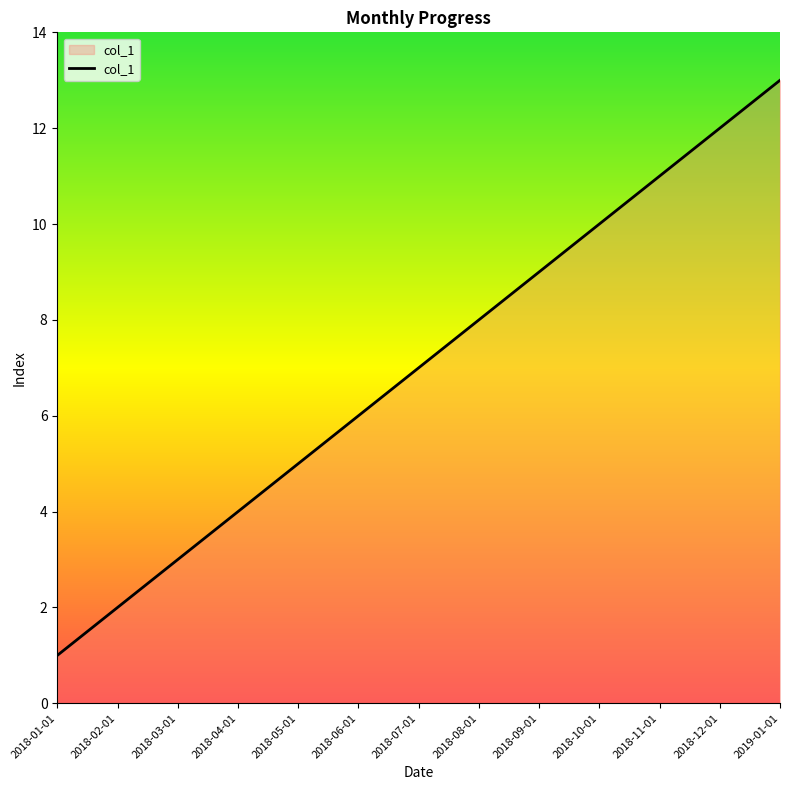

How many lines are shown in the chart?

1